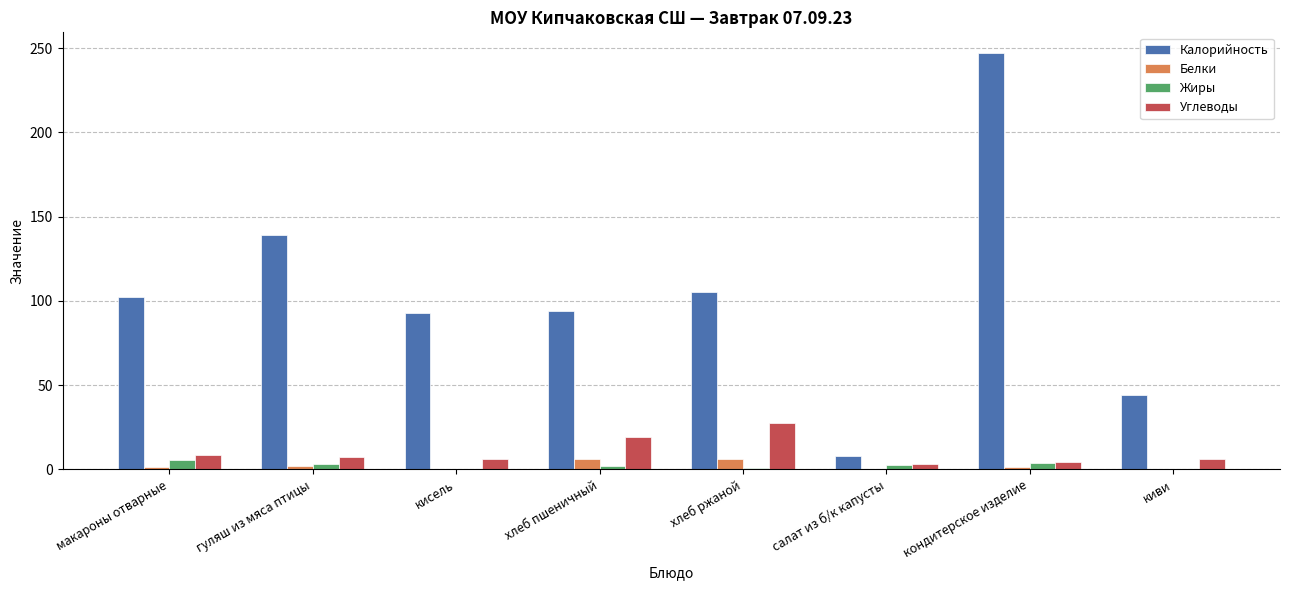

The Калорийность series shows 7.8 at салат из б/к капусты. True or false?

True